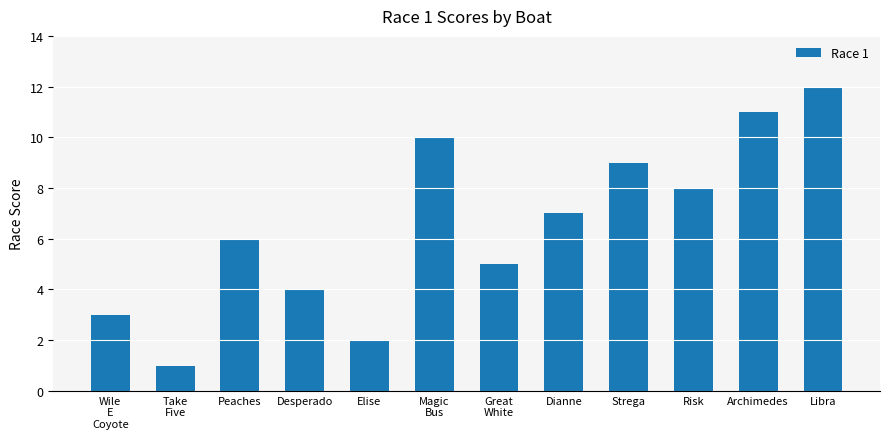

Are the bars grouped side by side (vs. stacked)?

No